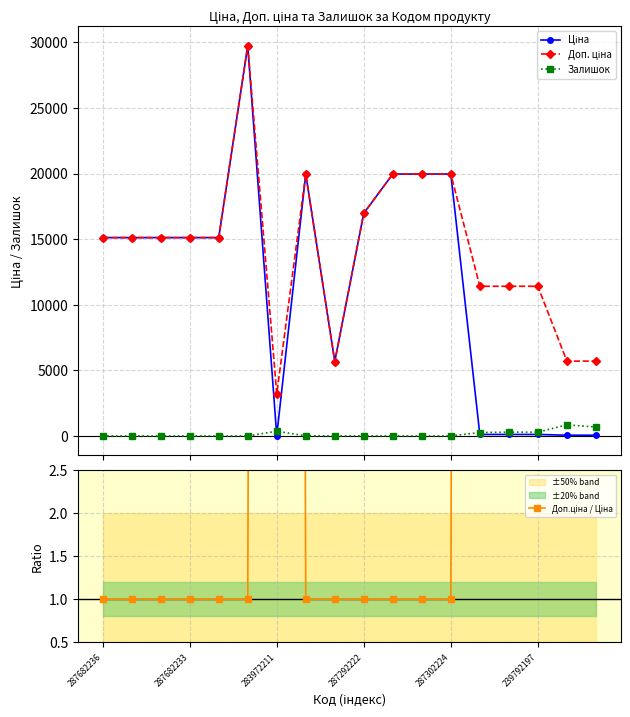

What is the minimum value for Доп.ціна / Ціна?

1.0